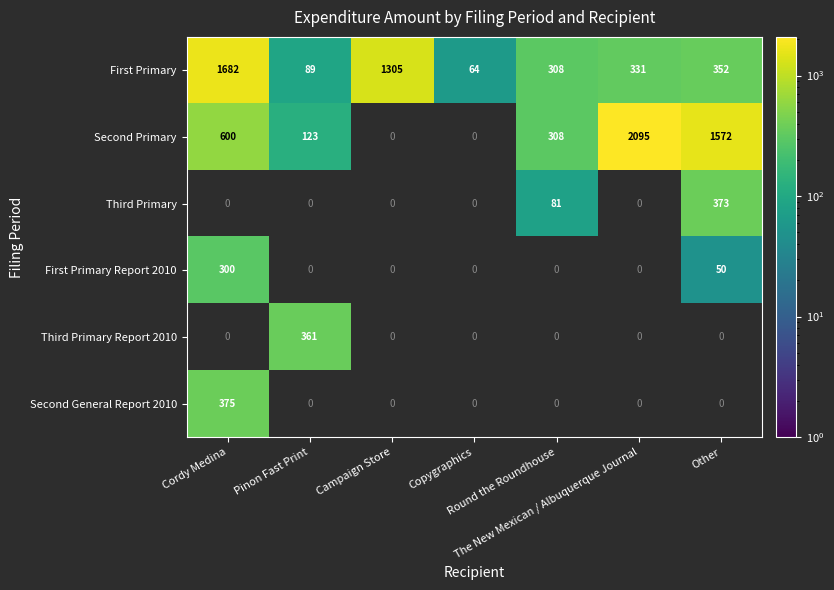

Which series has the largest range (max minus min)?

Second Primary